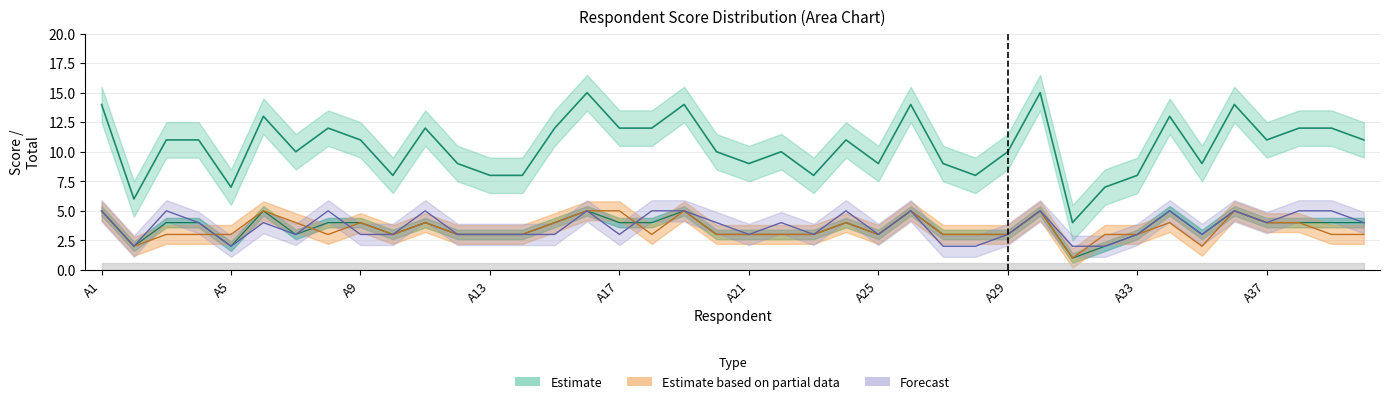

At how many categories does at least one series exceed 7?

36